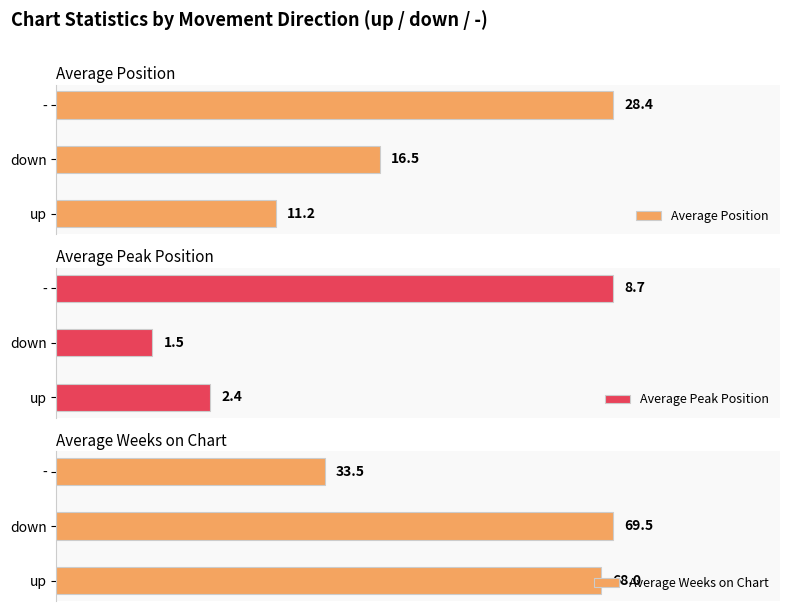

At which label does Average Weeks on Chart reach its peak?

down